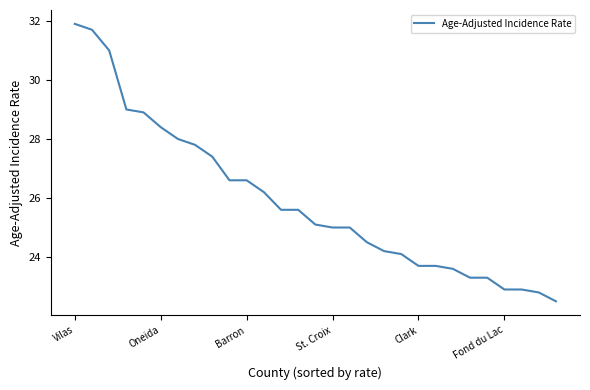

What is the minimum value shown in the chart?

22.5